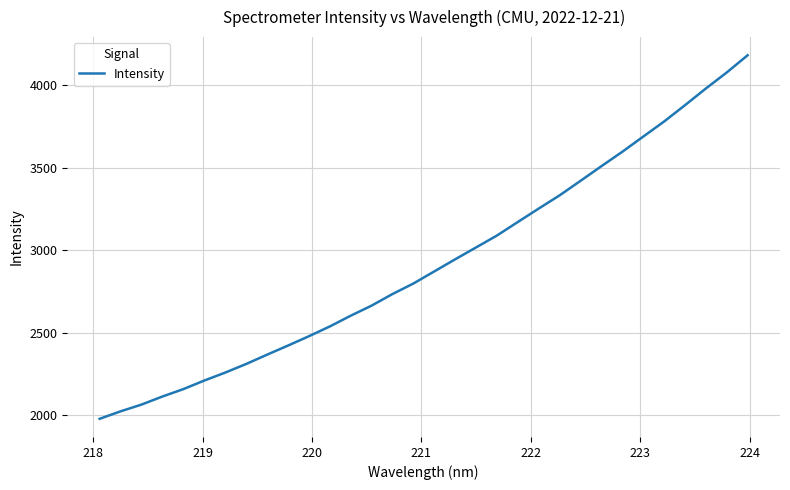

What is the minimum value shown in the chart?

1979.1